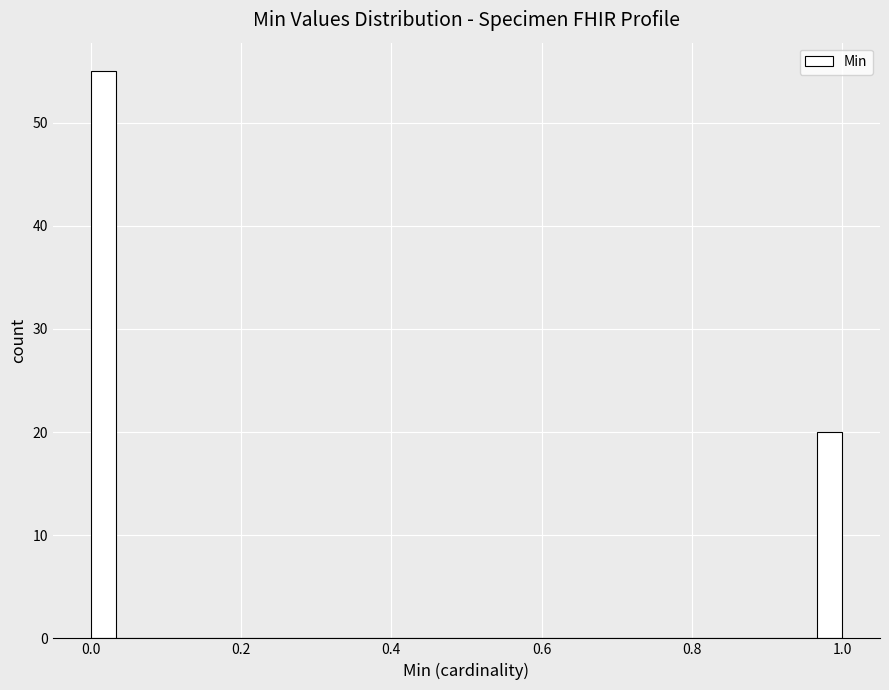

Read against the x-axis, roughly where is the centre of the tallest bar?

0.02